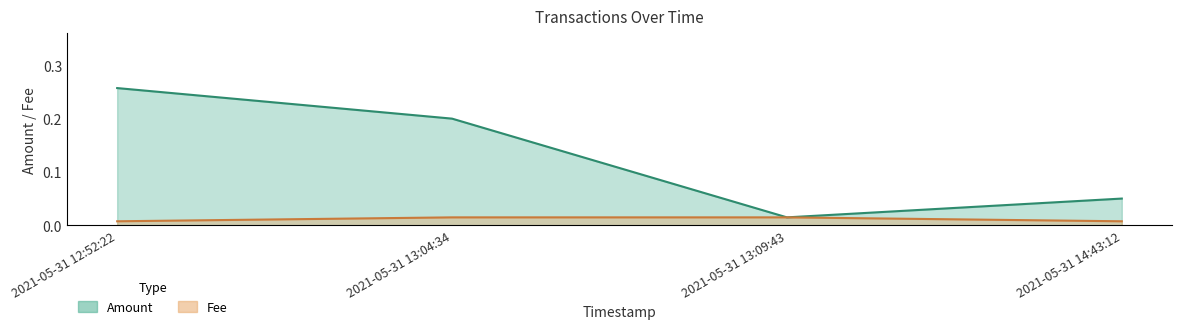

How many data points does each series have?

4